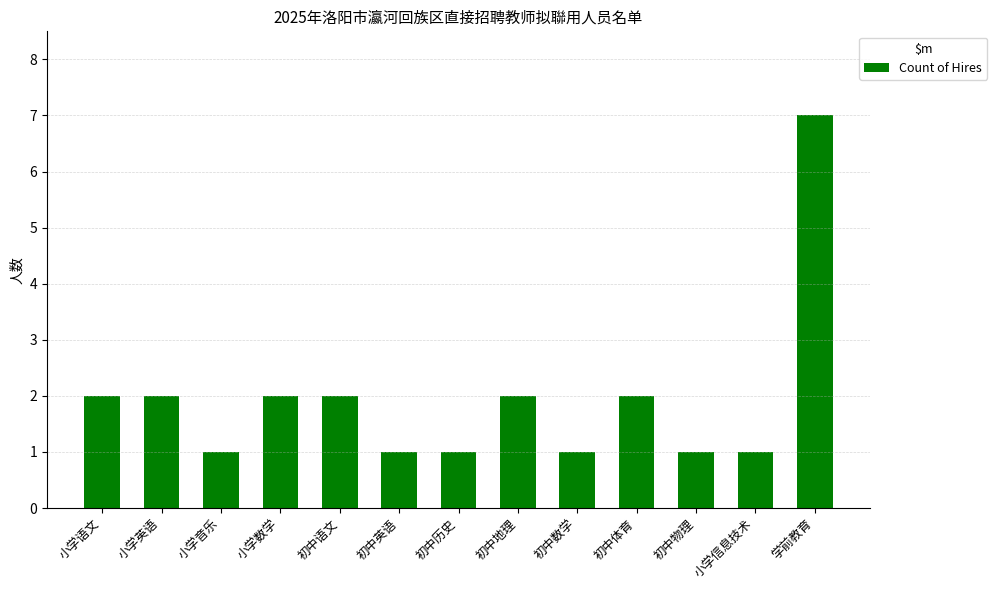

How many distinct data groups are displayed?

1